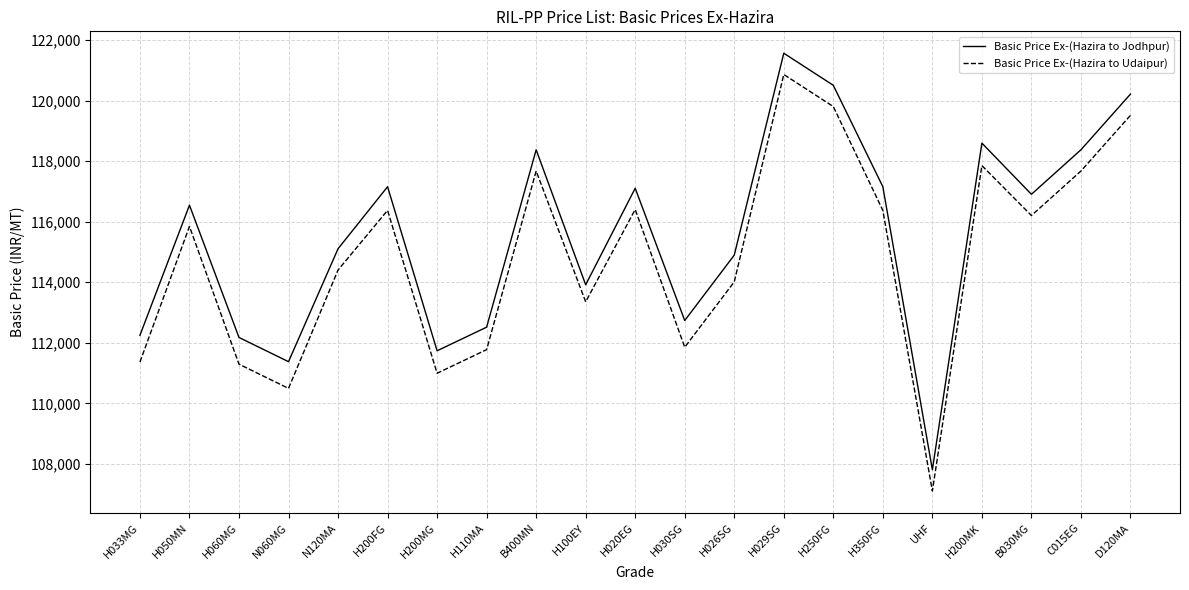

True or false: Basic Price Ex-(Hazira to Udaipur) and Basic Price Ex-(Hazira to Jodhpur) intersect in this chart.

False